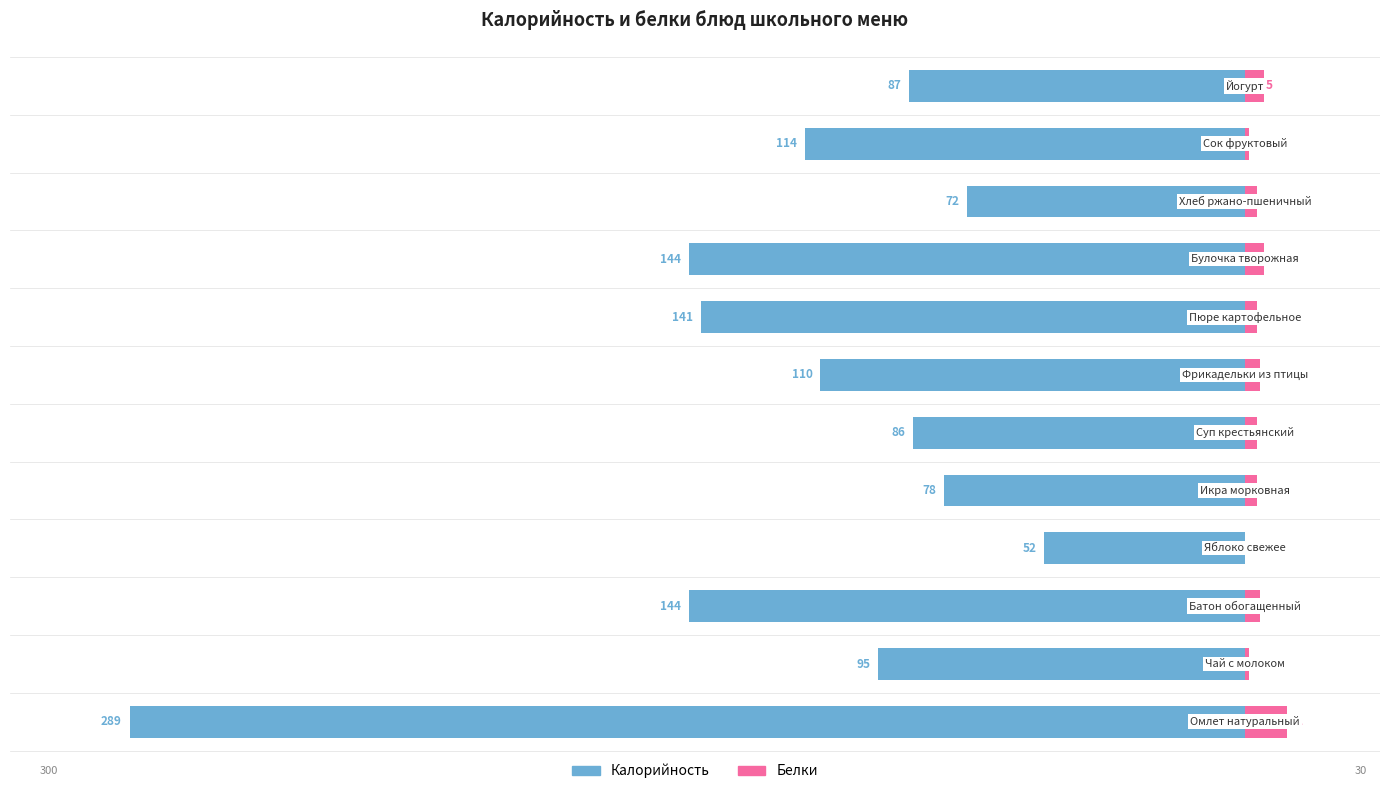

Reading right to left, what are all the values shown in this chart?

Калорийность: 11=-87	10=-114	9=-72	8=-144	7=-141	6=-110	5=-86	4=-78	3=-52	2=-144	1=-95	0=-289
Белки: 11=5	10=1	9=3	8=5	7=3	6=4	5=3	4=3	3=0	2=4	1=1	0=11